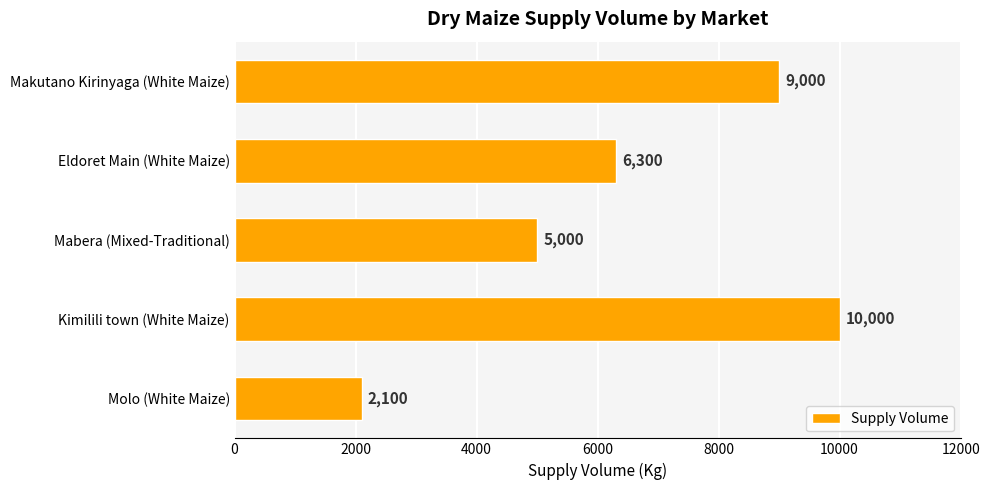

How many bars are there in total?

5